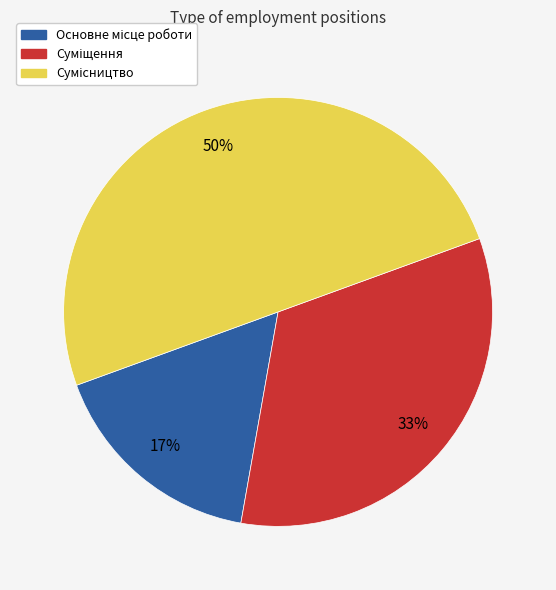

To the nearest percent, what is the difference between the largest and smallest slice percentages?

33%